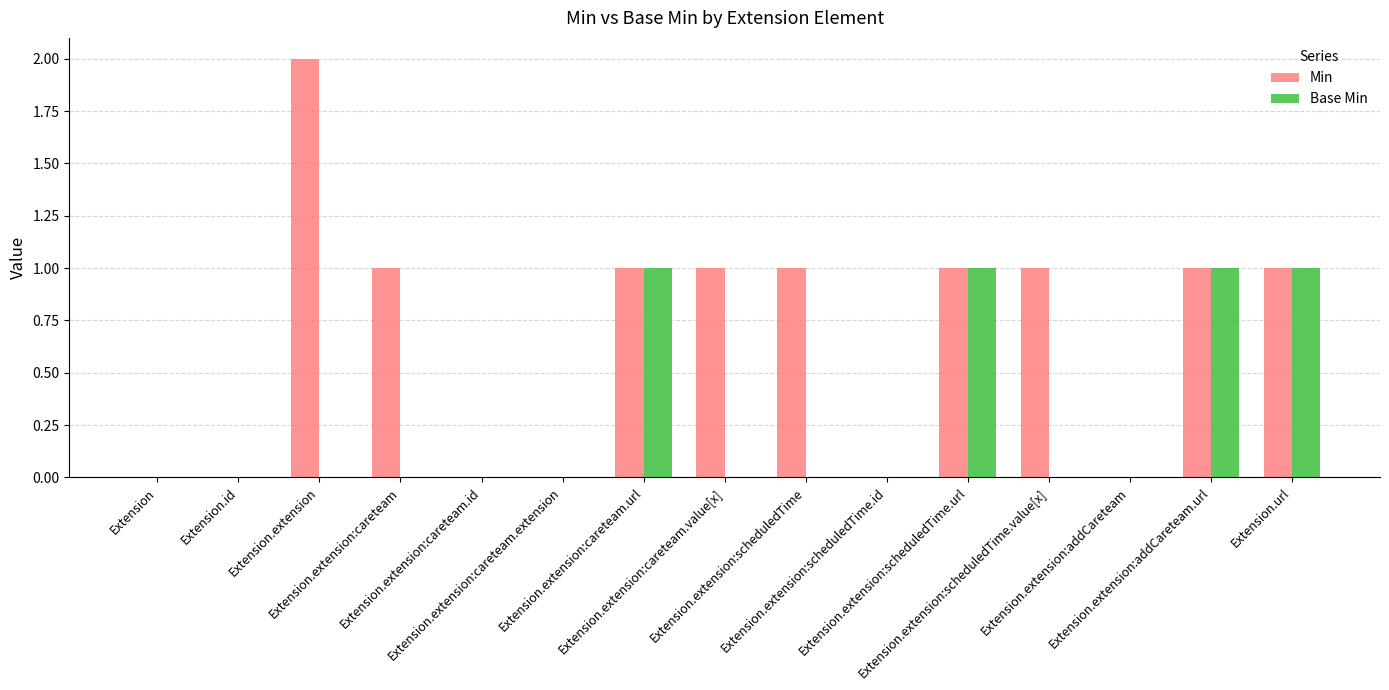

Is the value of Base Min at Extension.extension:addCareteam.url greater than the value of Min at Extension.extension?

No